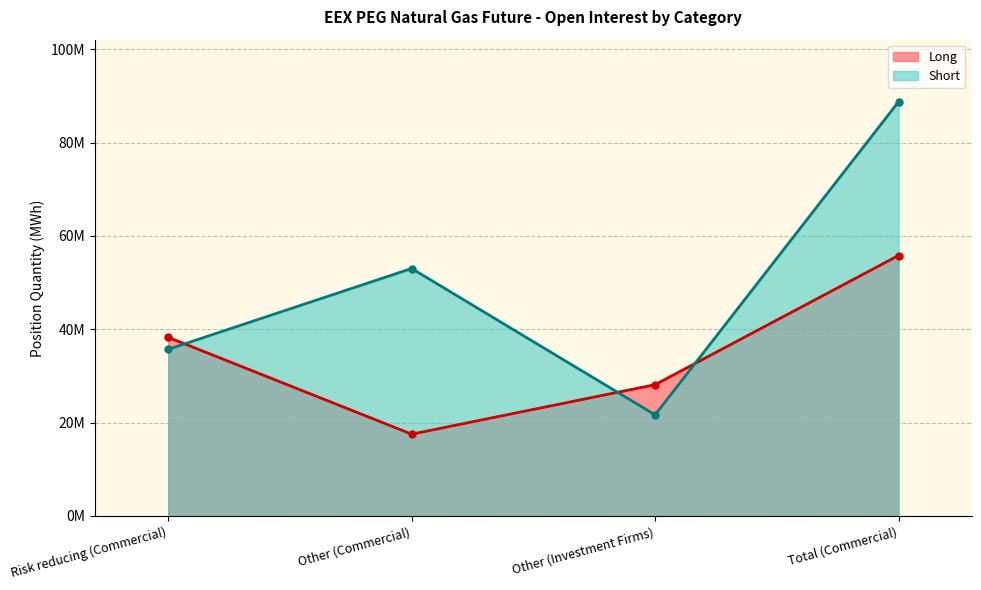

After their last crossing, which series has the higher values: Long or Short?

Short